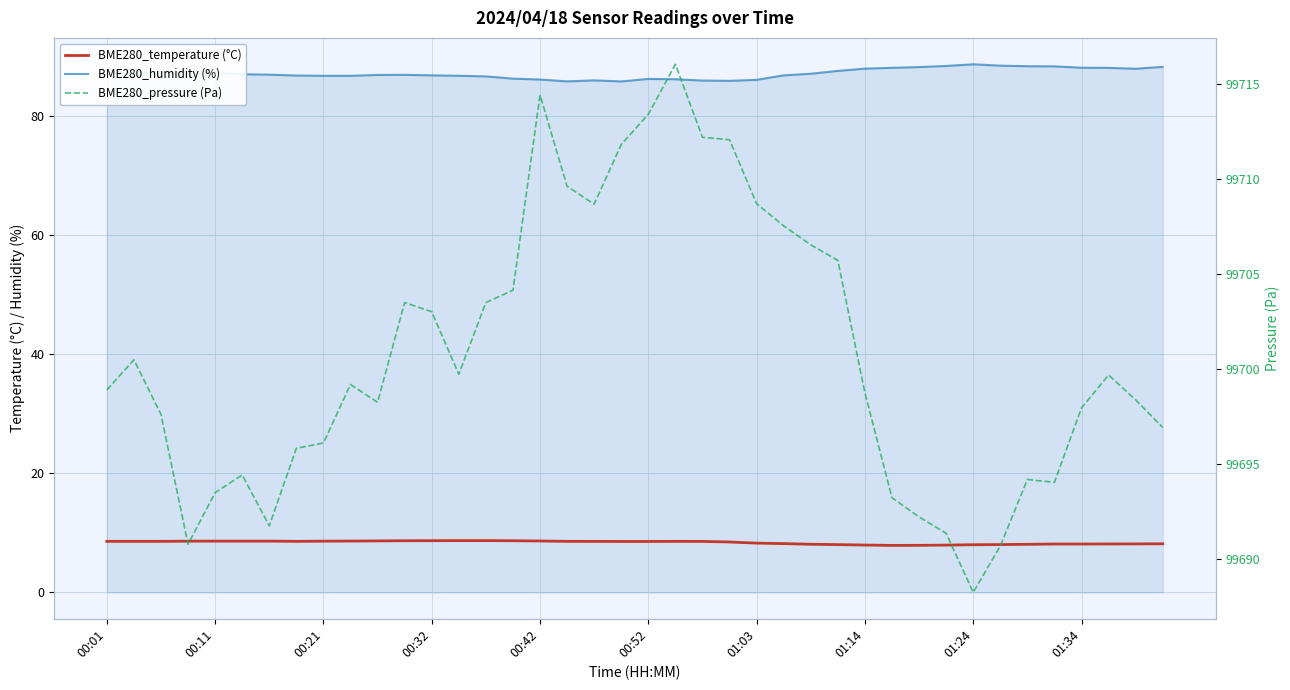

Which series has the largest range (max minus min)?

BME280_pressure (Pa)